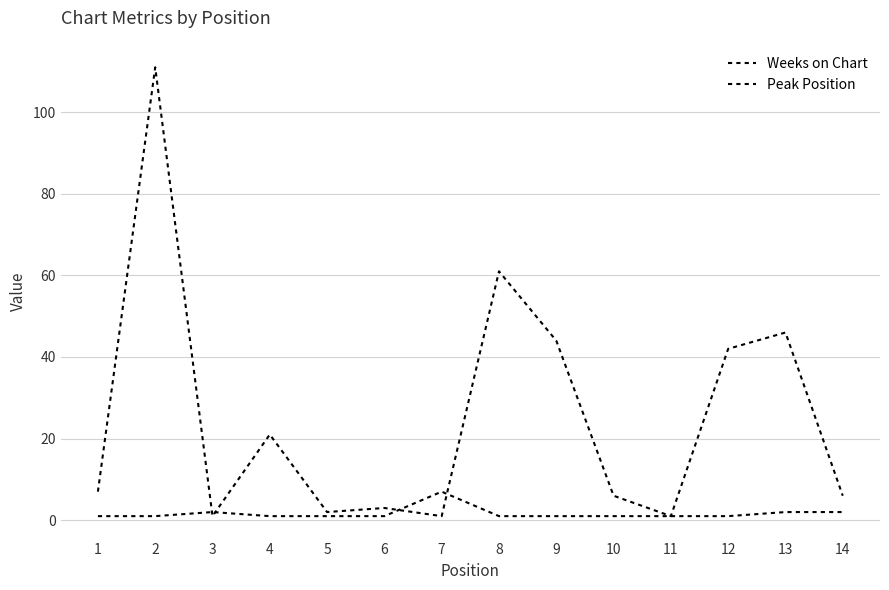

Where is Weeks on Chart nearest to the value 56?

8